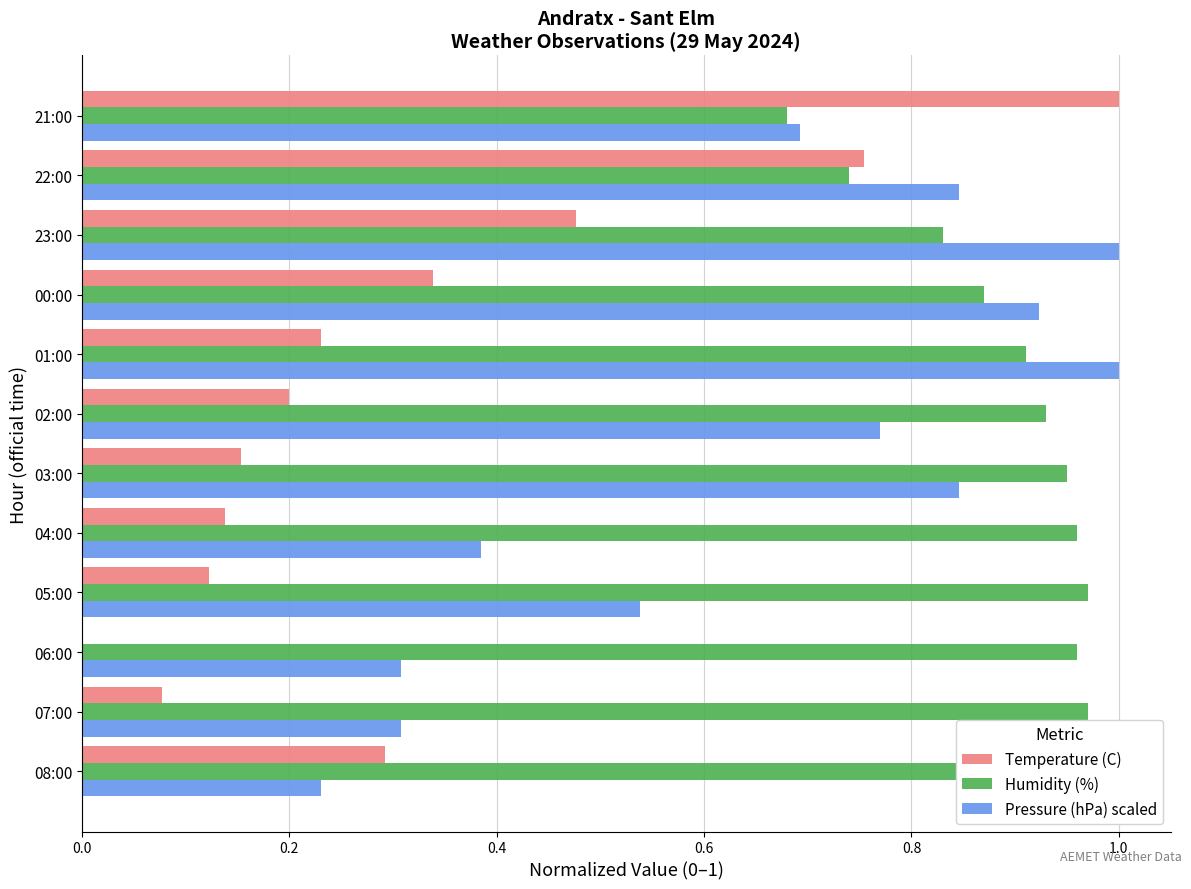

Is it true that Temperature (C) equals 0.1 at 07:00?

True